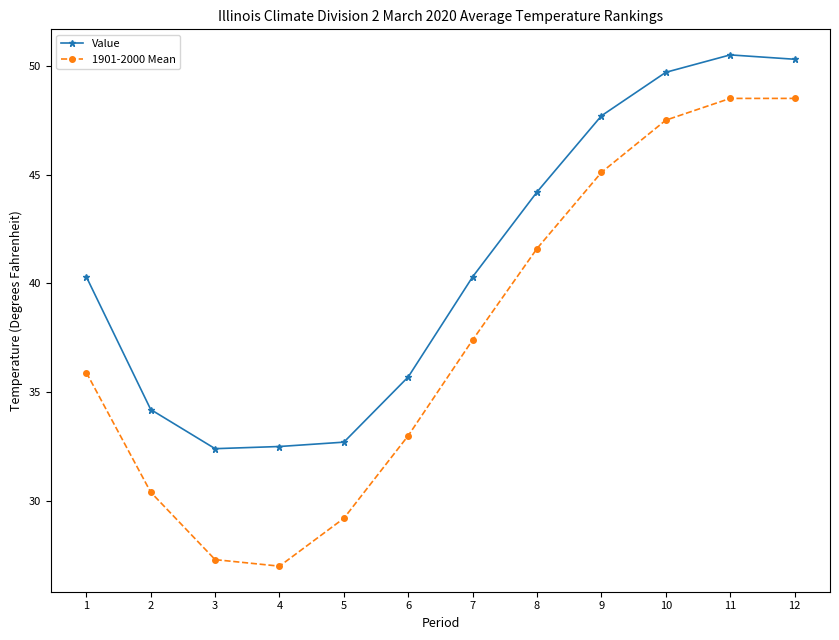

Which series changed the most between 4 and 6?

1901-2000 Mean